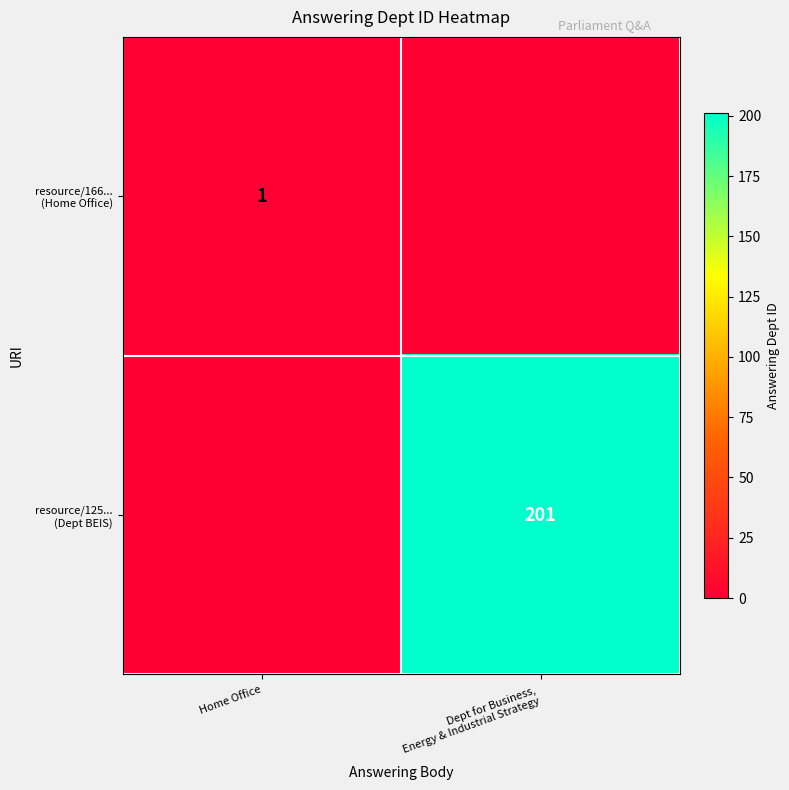

What is the maximum value for resource/125... (Dept BEIS)?

201